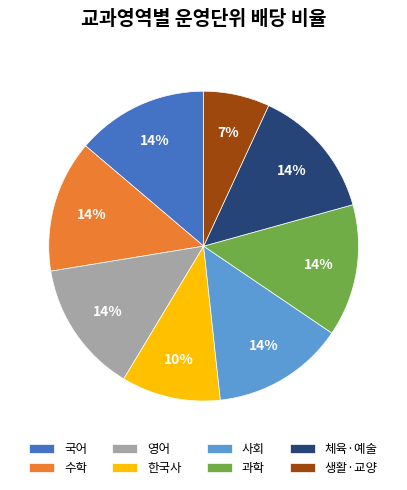

Which slice is the smallest?

생활·교양